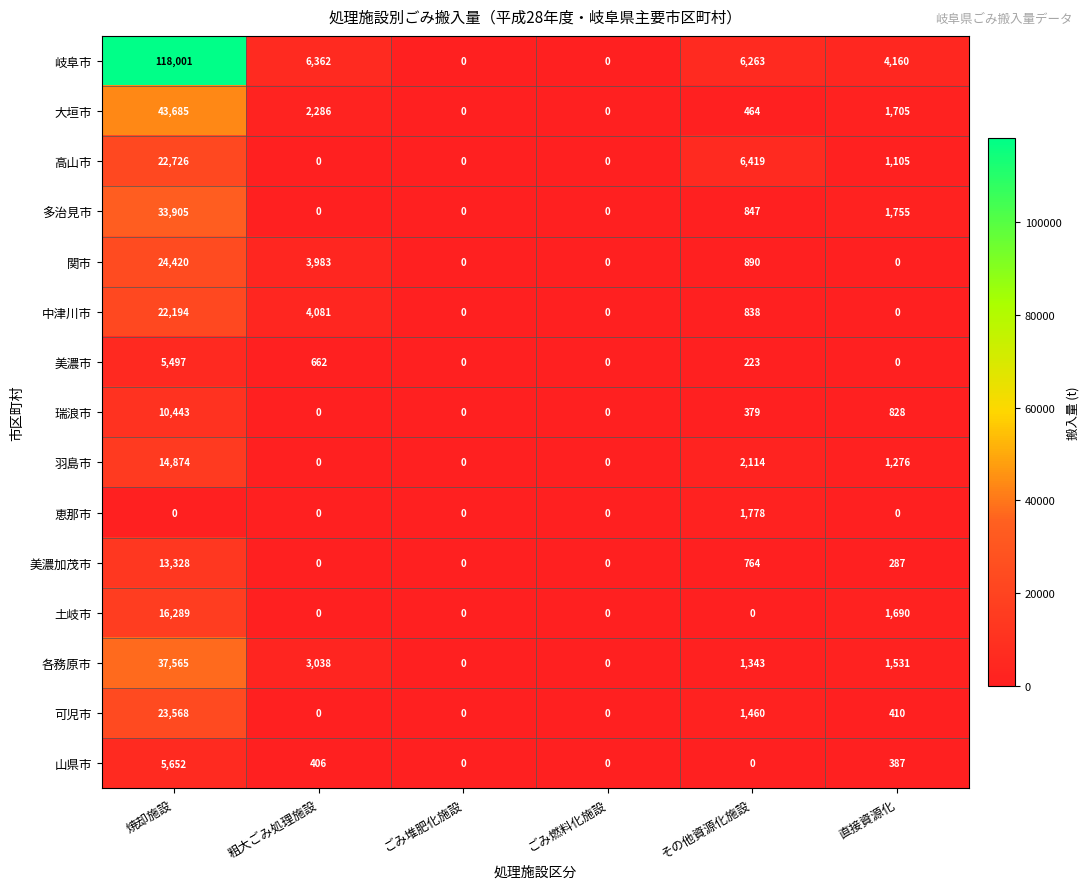

Which series changed the most between ごみ燃料化施設 and その他資源化施設?

高山市